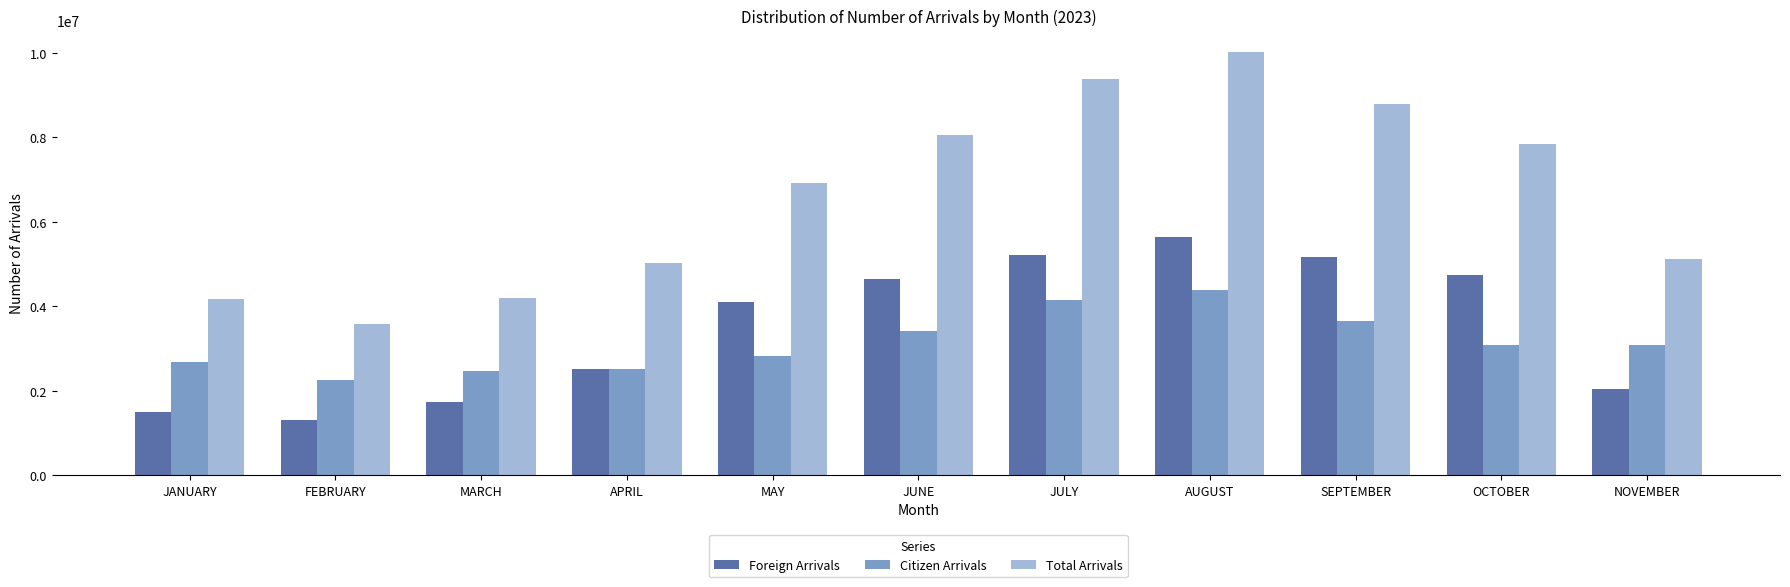

Which category has the highest value in the Citizen Arrivals series?

AUGUST